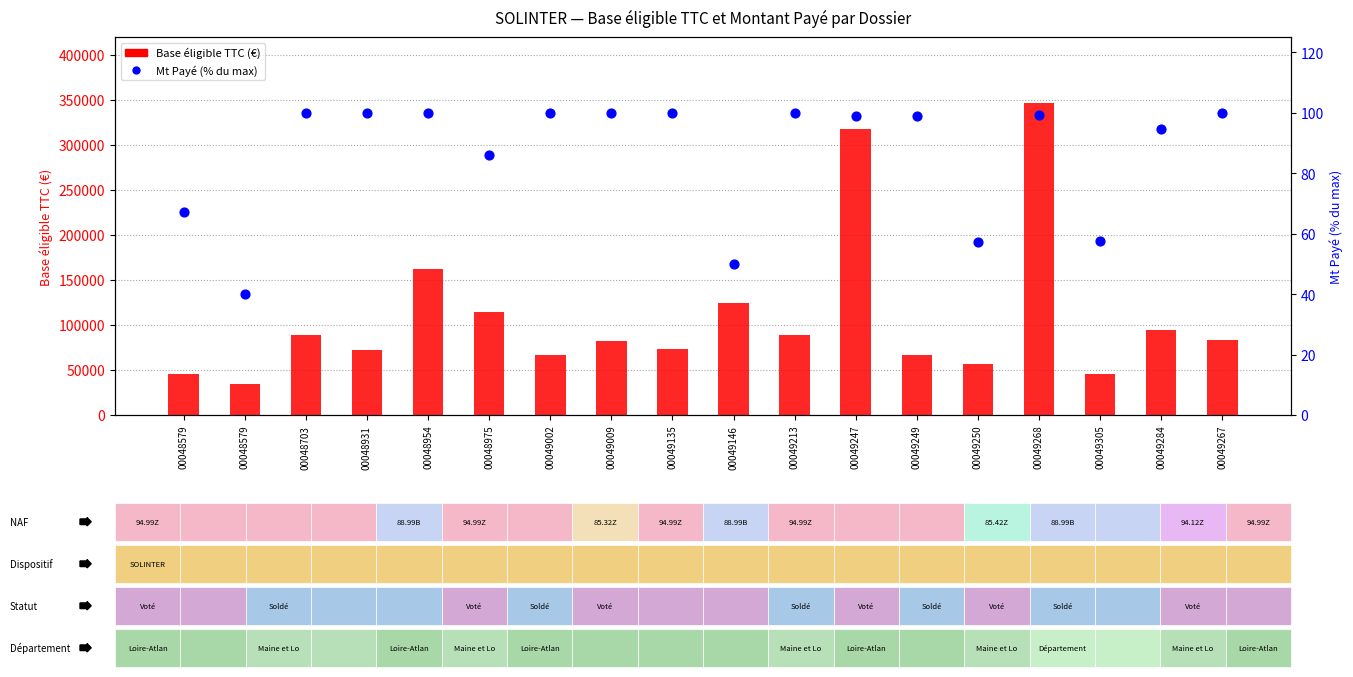

Which series reaches the maximum Y coordinate?

Base éligible TTC